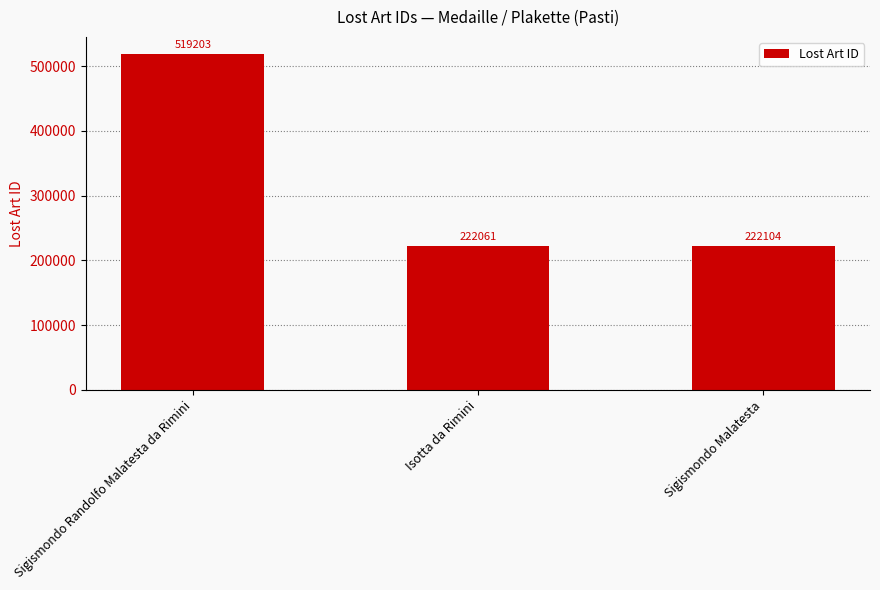

Is it true that the value at Isotta da Rimini is 354401?

False